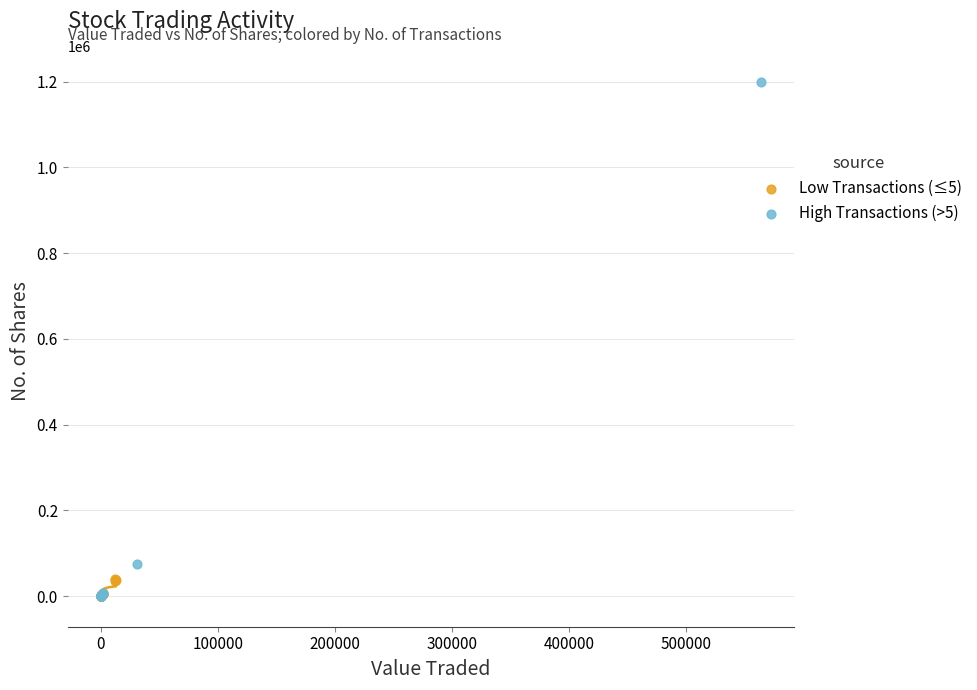

Which series contains the highest Y value?

High Transactions (>5)